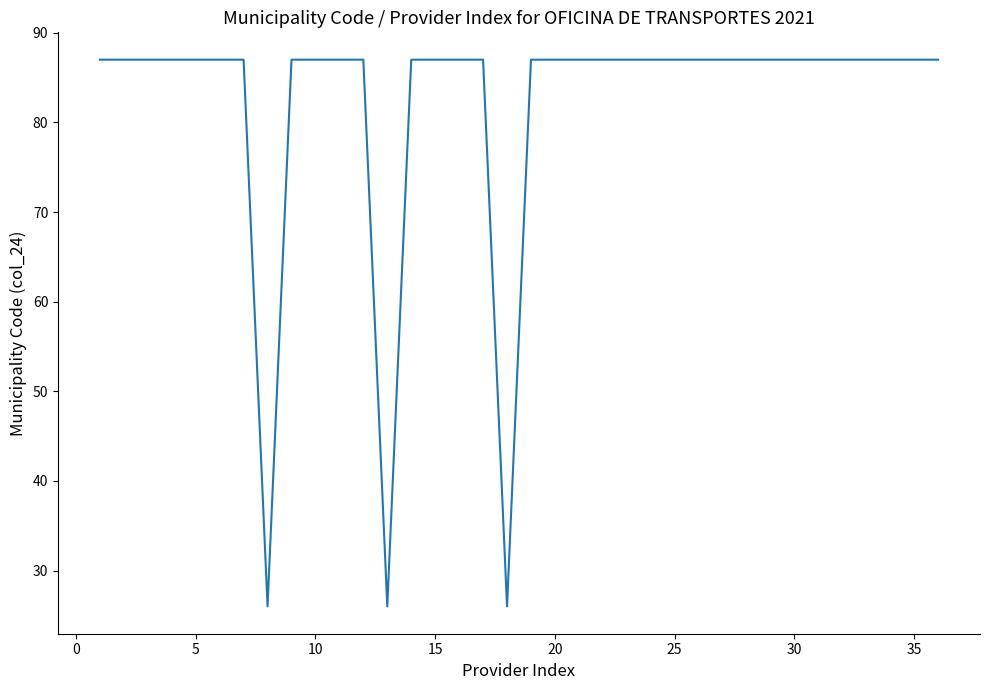

Reading right to left, transcribe all the data shown in this chart.

87	87	87	87	87	87	87	87	87	87	87	87	87	87	87	87	87	87	26	87	87	87	87	26	87	87	87	87	26	87	87	87	87	87	87	87